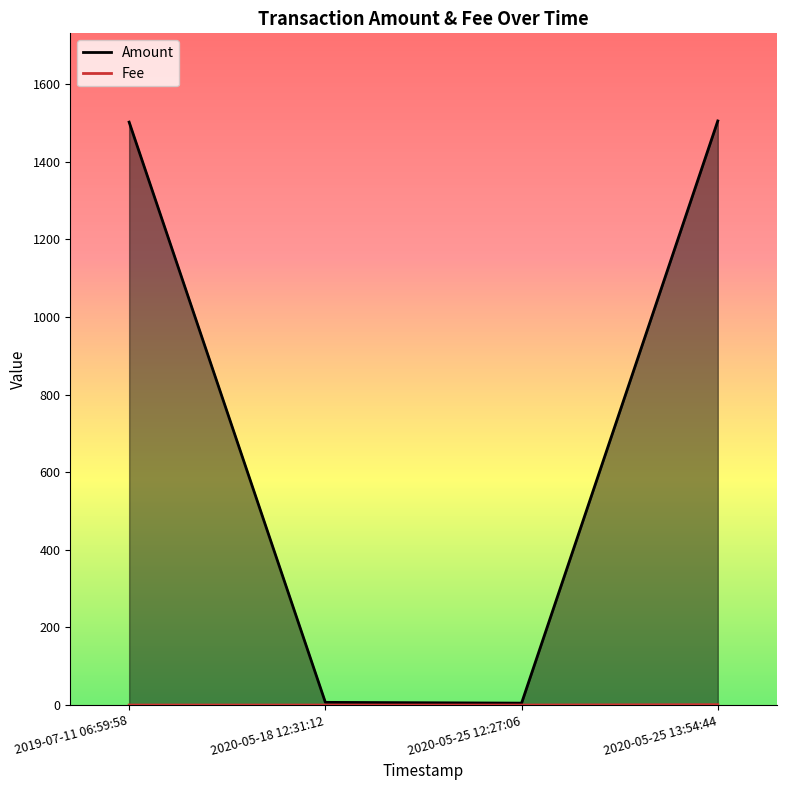

How many values in the Amount series exceed 1502?

1